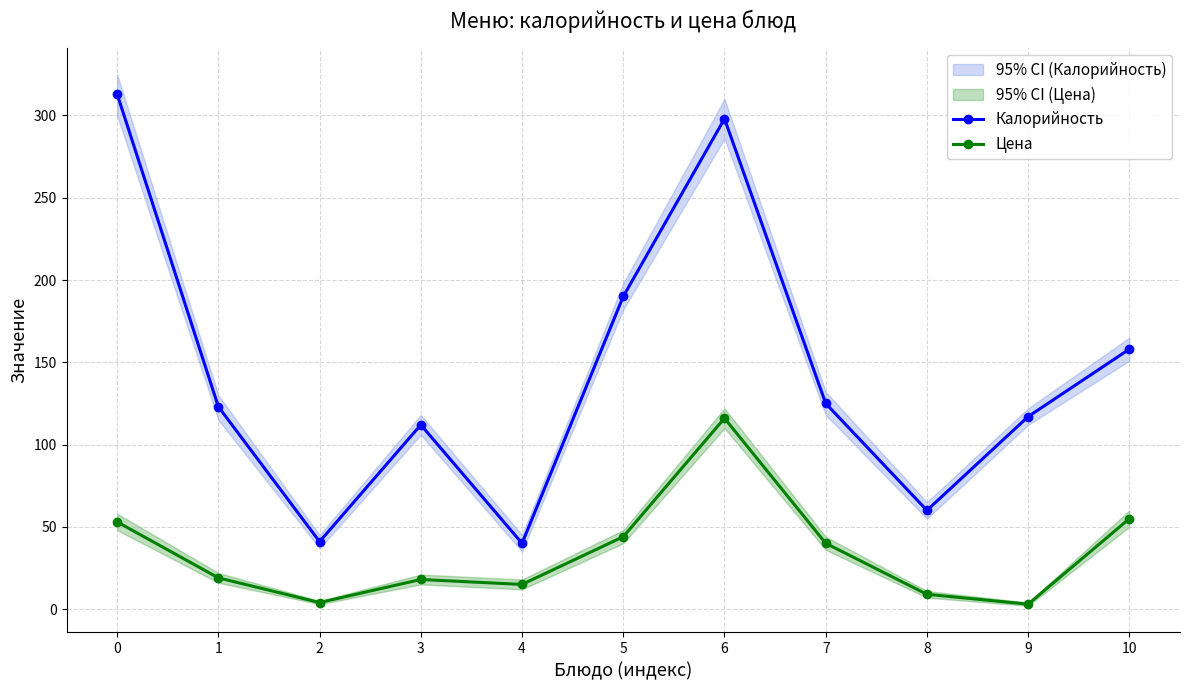

The Цена series shows 12 at 8. True or false?

False